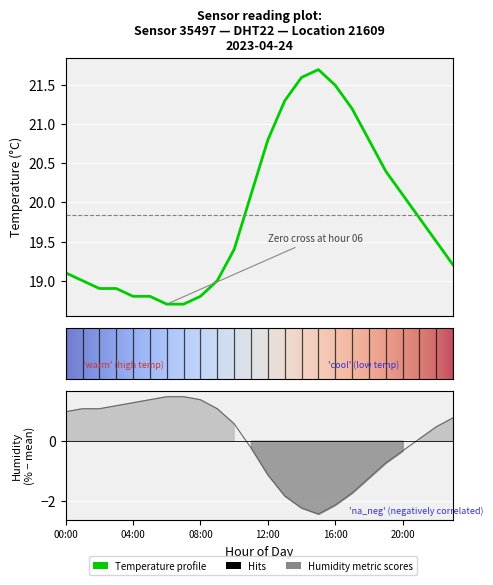

The humidity series shows 1.4 at 05:00. True or false?

True